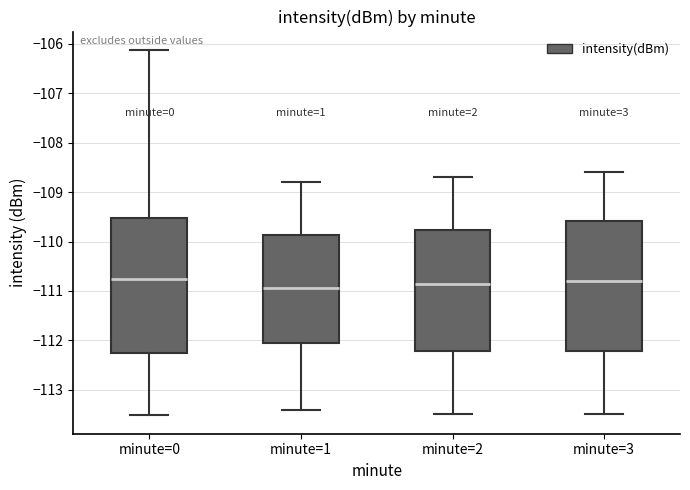

Reading left to right, transcribe this box plot: for each box, give where its median line is, the range the box spans, and where its two whiskers end, as read against the y-axis. The values are not printed on the chart, so give them approximately, as read against the axis.

minute=0: median -110.8, box -112.3 to -109.5, whiskers -113.5 to -106.1
minute=1: median -110.9, box -112.0 to -109.9, whiskers -113.4 to -108.8
minute=2: median -110.8, box -112.2 to -109.8, whiskers -113.5 to -108.7
minute=3: median -110.8, box -112.2 to -109.6, whiskers -113.5 to -108.6